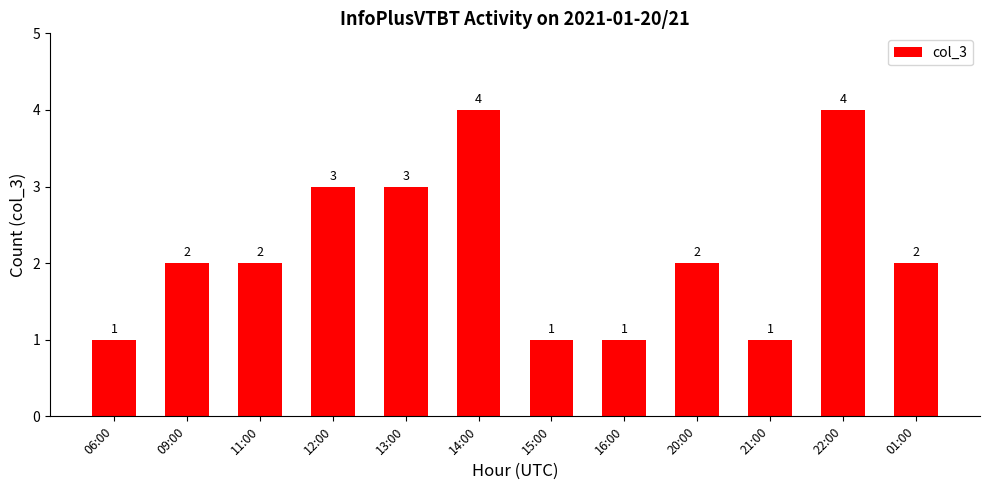

What is the label of the 7th bar from the right?

14:00